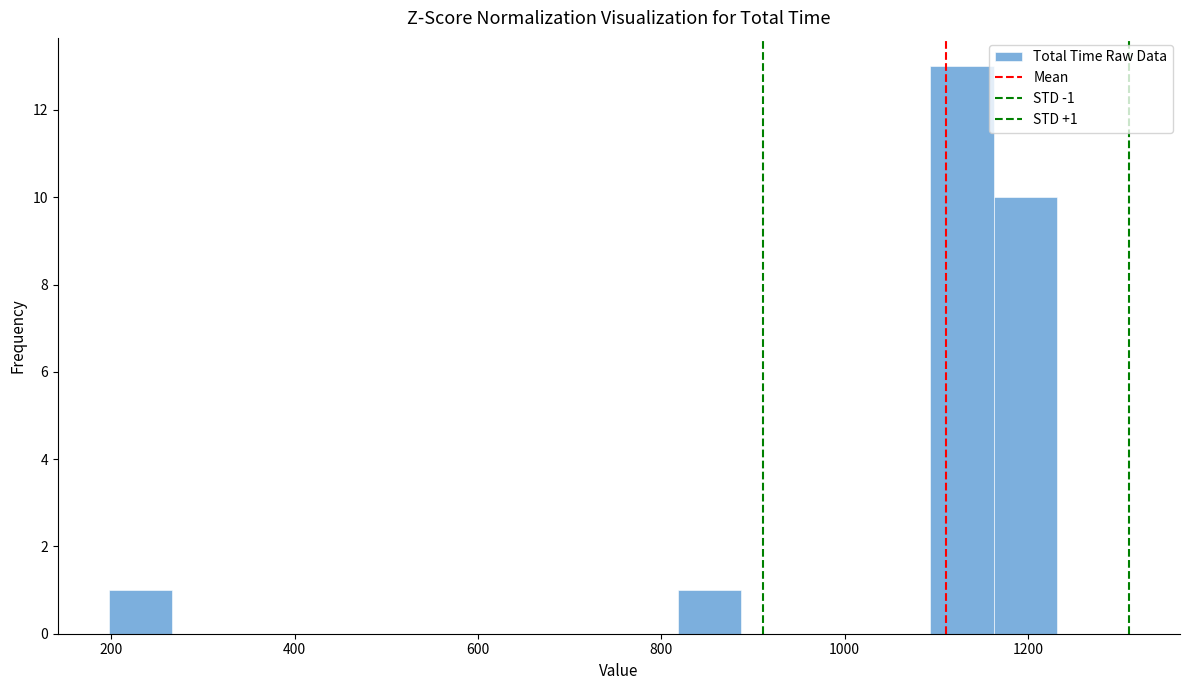

Read against the x-axis, roughly where is the centre of the tallest bar?

1120